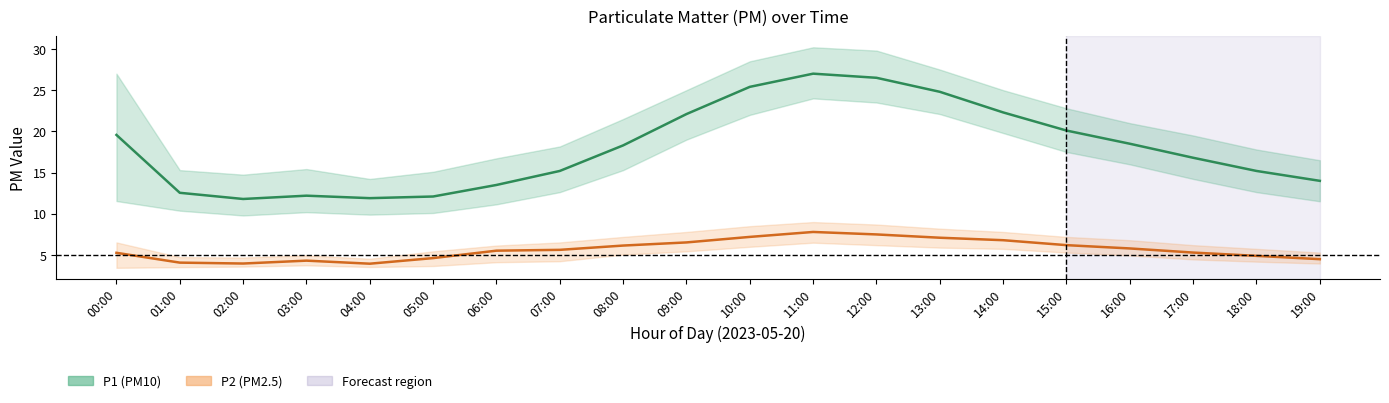

Which series has the largest total across all categories?

P1